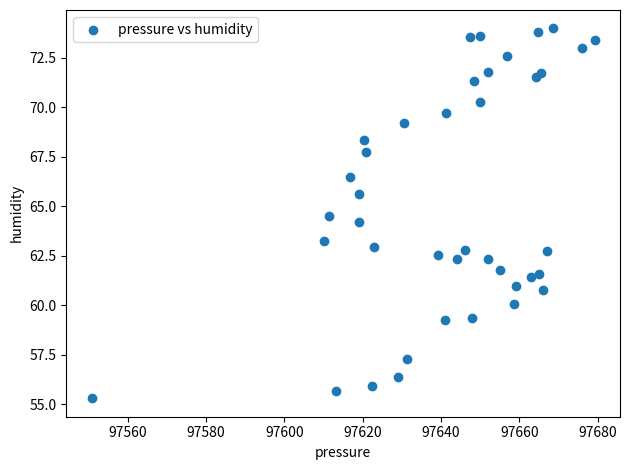

What Y value in the scatter plot is closest to 64?

64.2